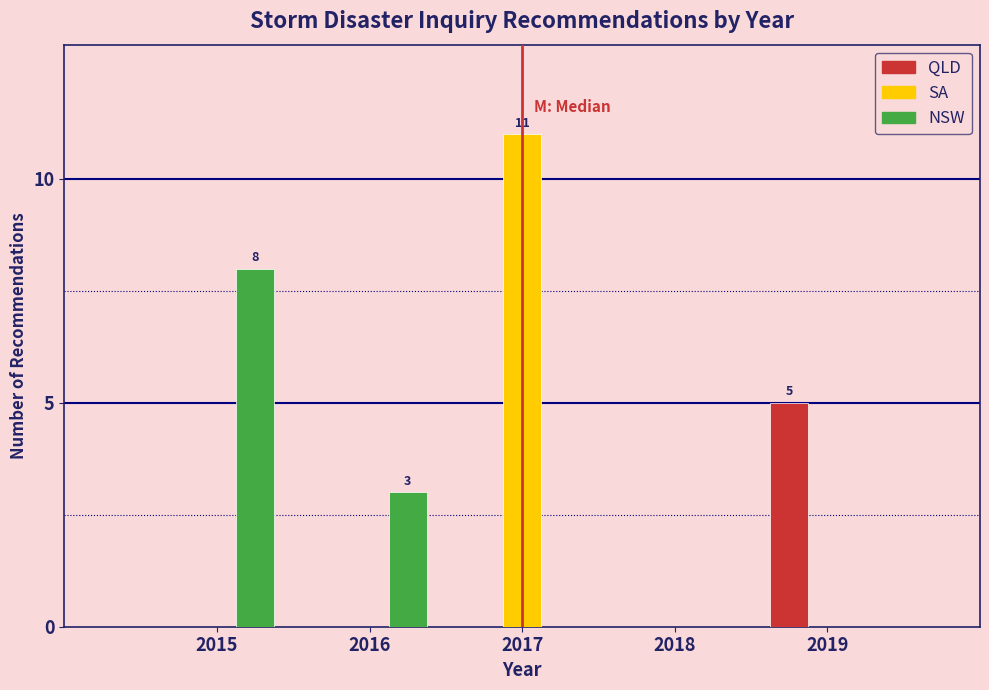

What value does the NSW series have at 2015?

8